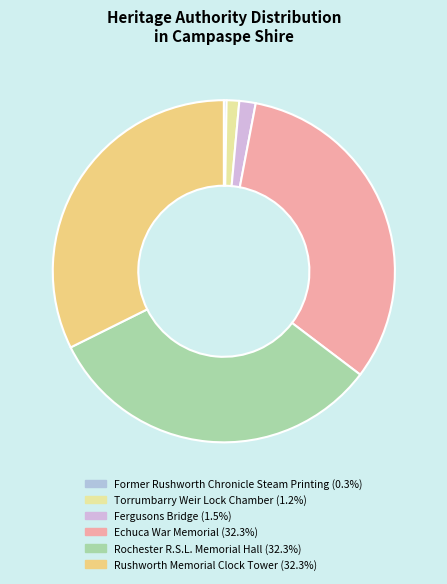

How many slices are in this pie chart?

6